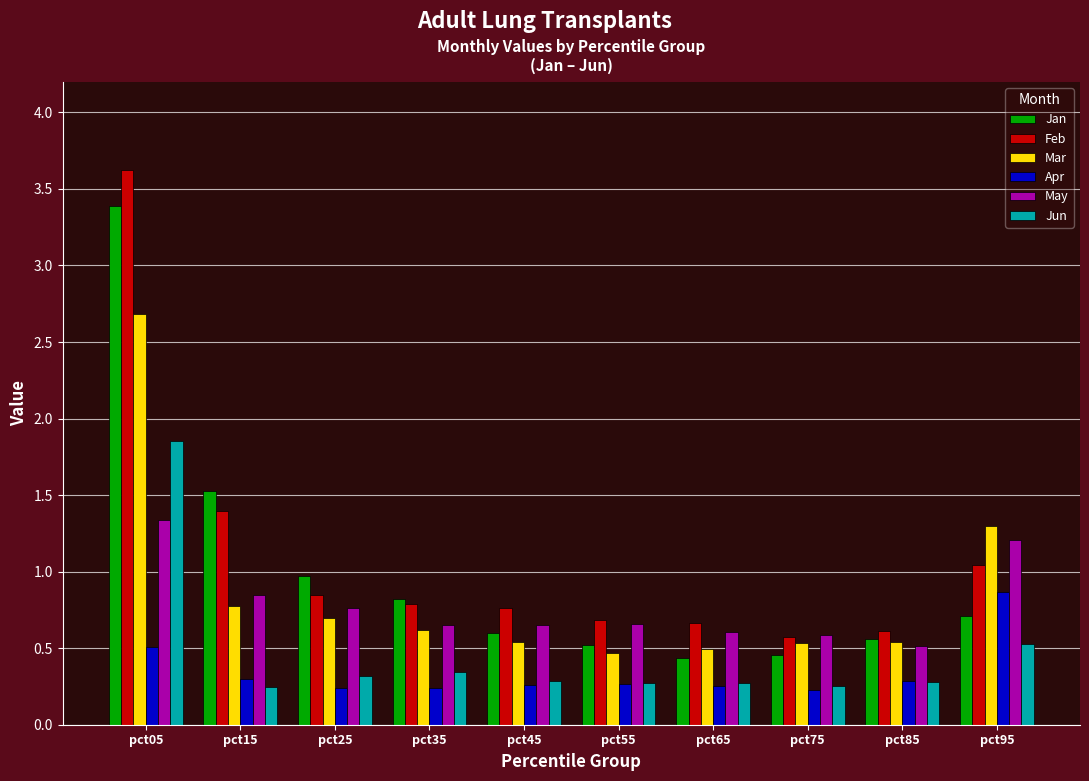

Is it true that Mar equals 0.8 at pct15?

True